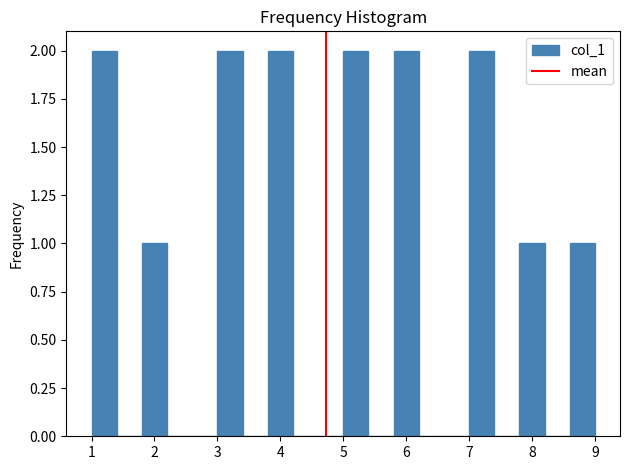

Reading left to right, transcribe this chart: for each bar, give the range it covers on the x-axis and its height. The values are not printed on the chart, so give them approximately, as read against the axis.

1.0 to 1.4: 2
1.4 to 1.8: 0
1.8 to 2.2: 1
2.2 to 2.6: 0
2.6 to 3.0: 0
3.0 to 3.4: 2
3.4 to 3.8: 0
3.8 to 4.2: 2
4.2 to 4.6: 0
4.6 to 5.0: 0
5.0 to 5.4: 2
5.4 to 5.8: 0
5.8 to 6.2: 2
6.2 to 6.6: 0
6.6 to 7.0: 0
7.0 to 7.4: 2
7.4 to 7.8: 0
7.8 to 8.2: 1
8.2 to 8.6: 0
8.6 to 9.0: 1